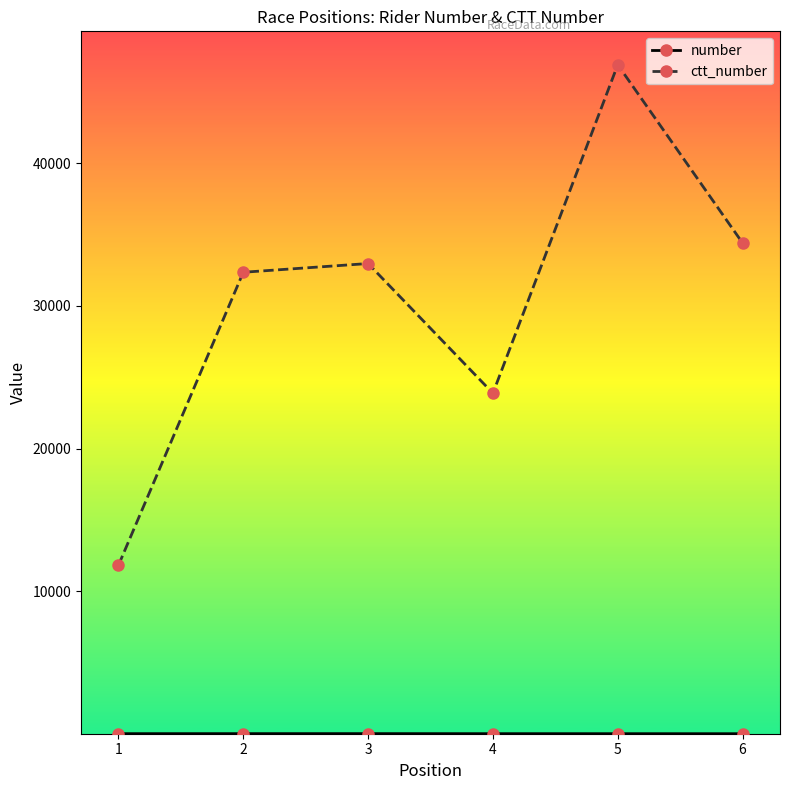

At which category is the sum across all series the highest?

5